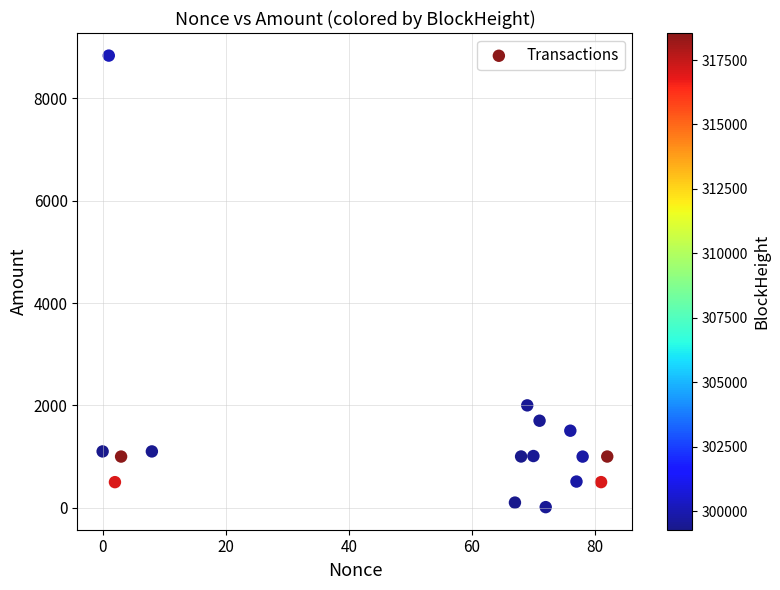

What is the range of Y values (max minus min)?

8824.5